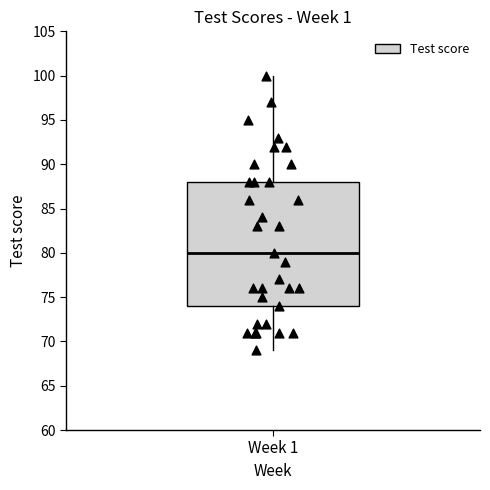

Read this box plot against the y-axis: the position of the median line, the range covered by the box, and the ends of both whiskers. The values are not printed on the chart, so give them approximately, as read against the axis.

median 80, box 74 to 88, whiskers 69 to 100